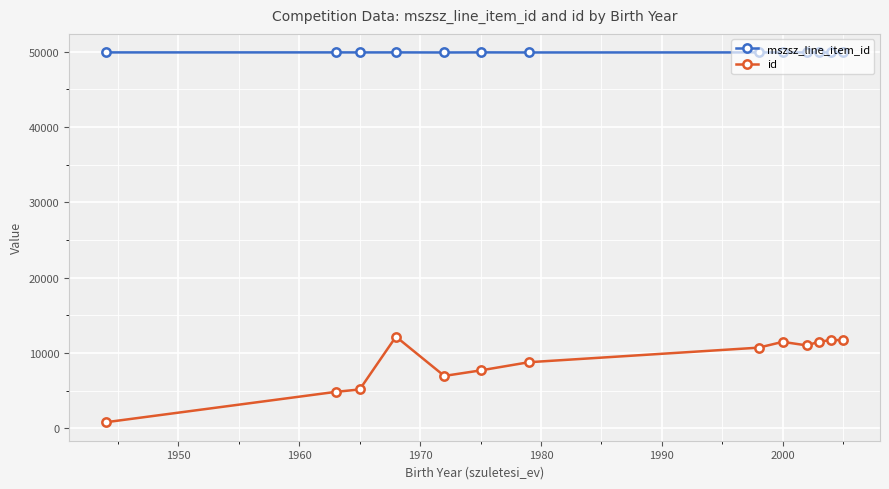

What is the value of the mszsz_line_item_id point at the 13th from the left?

49920